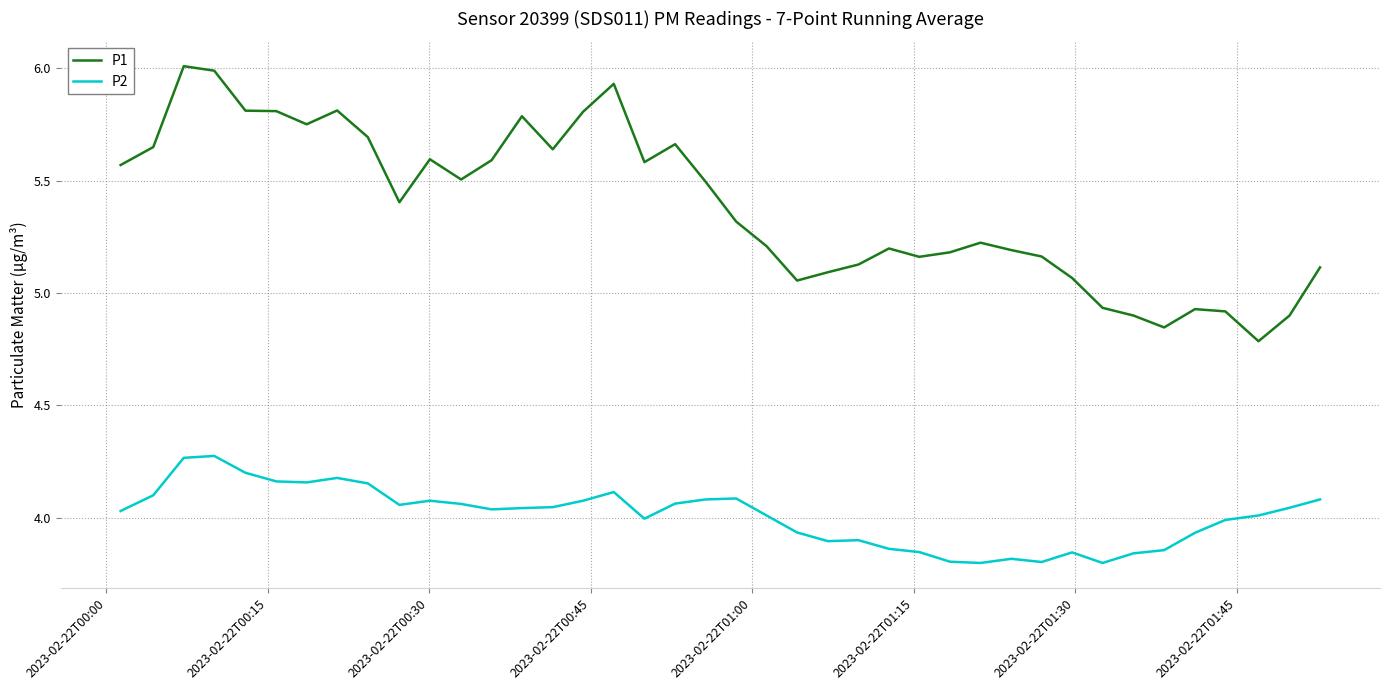

True or false: P2 and P1 cross at least once.

False